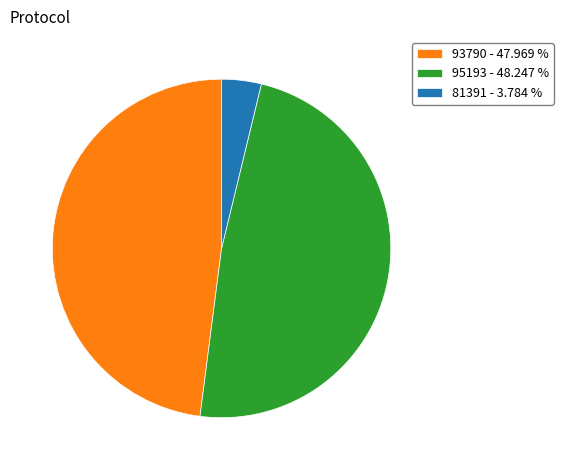

Which has a higher value, 81391 - 3.784 % or 93790 - 47.969 %?

93790 - 47.969 %